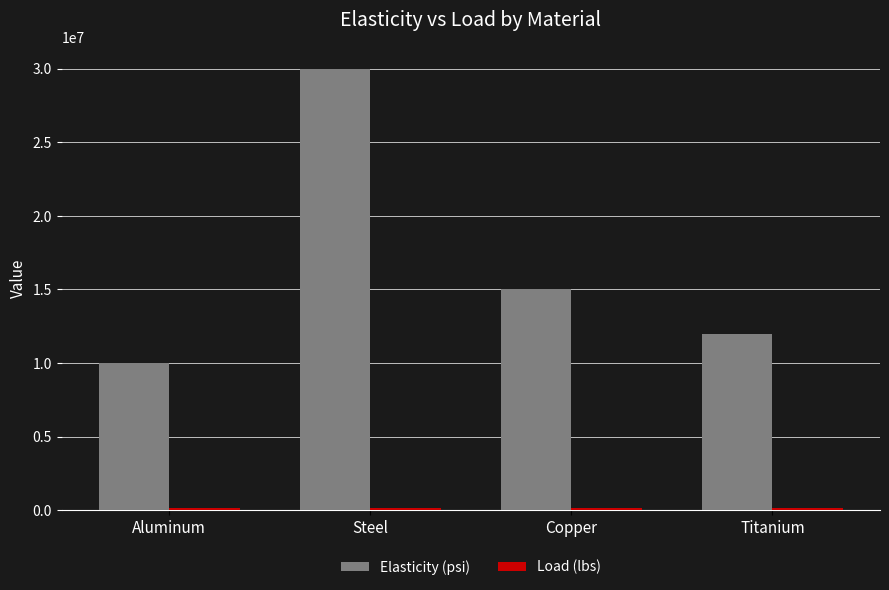

Which series has the largest range (max minus min)?

Elasticity (psi)